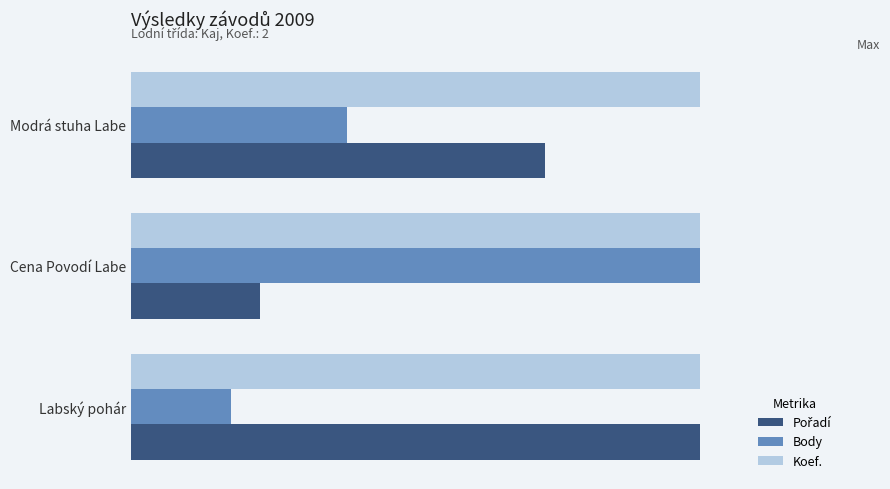

What is the smallest value displayed?

0.2